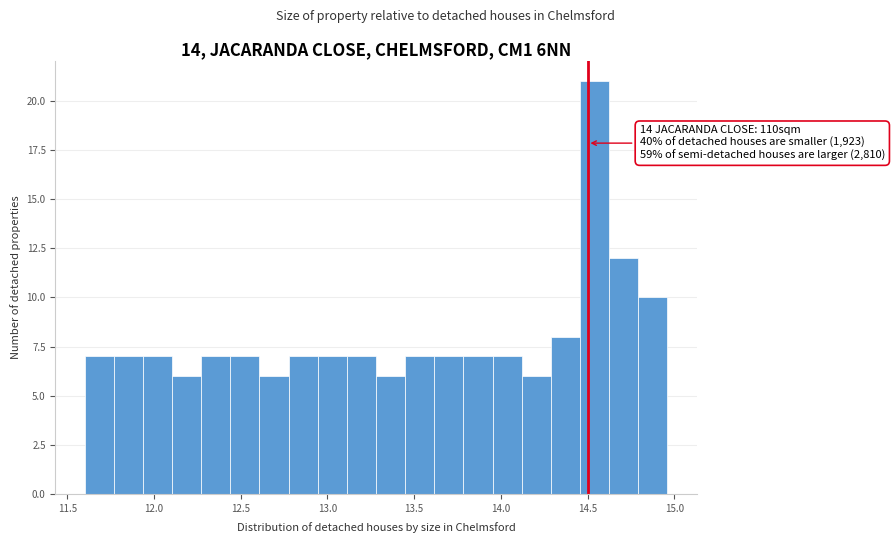

Around what value on the x-axis is the tallest bar? Give the approximate position of its centre, as read against the axis.

14.55